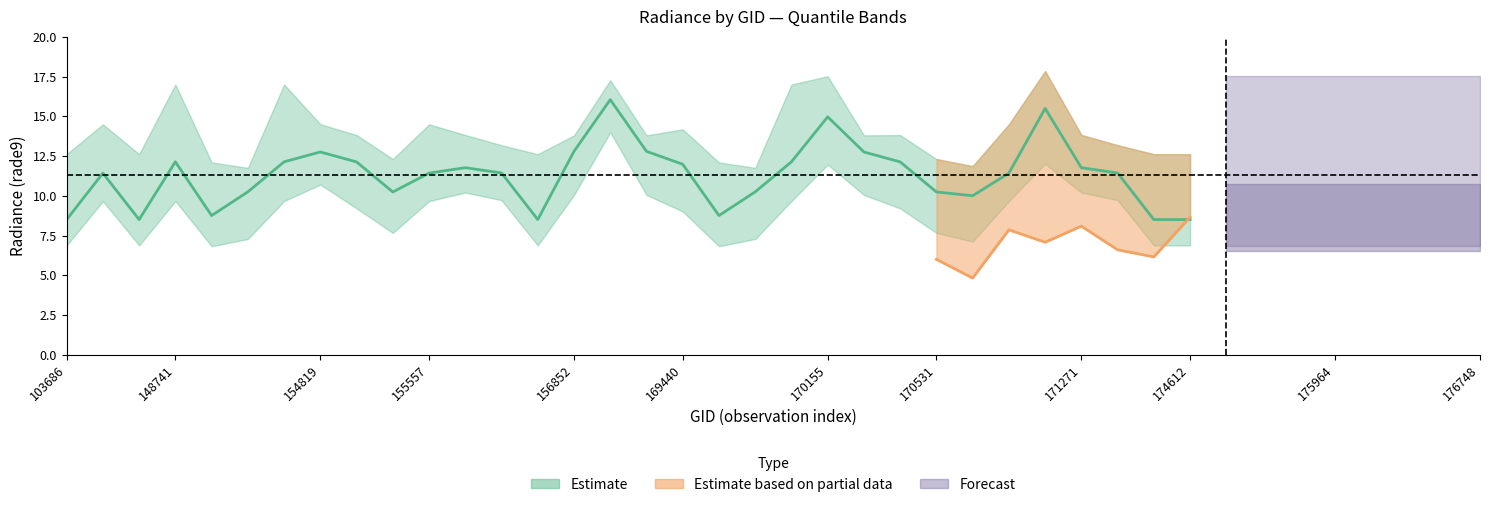

True or false: rade9_bin_mdn has a value of 15.3 at 154406.

False